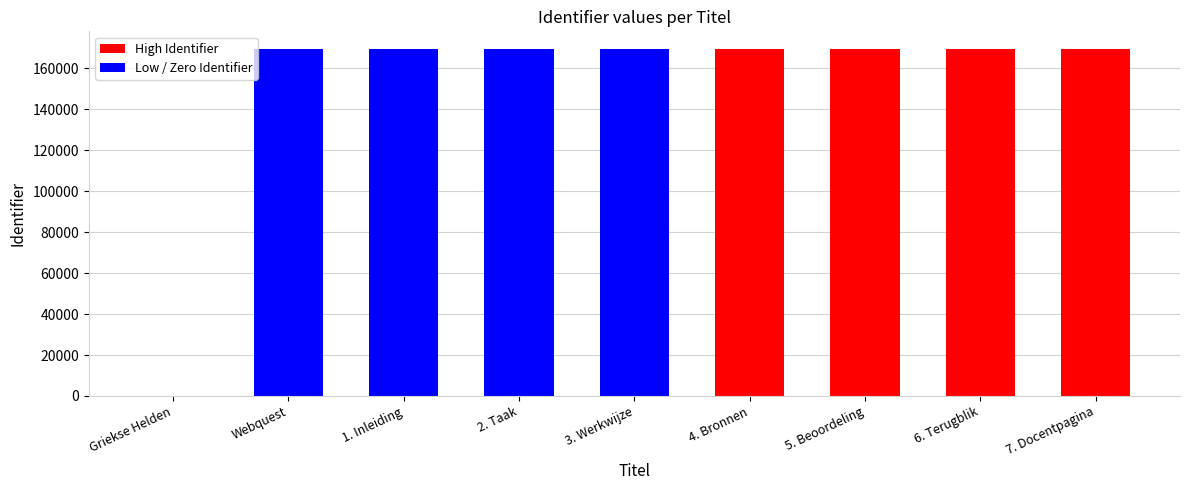

What is the difference between the values at 3. Werkwijze and 1. Inleiding?

2